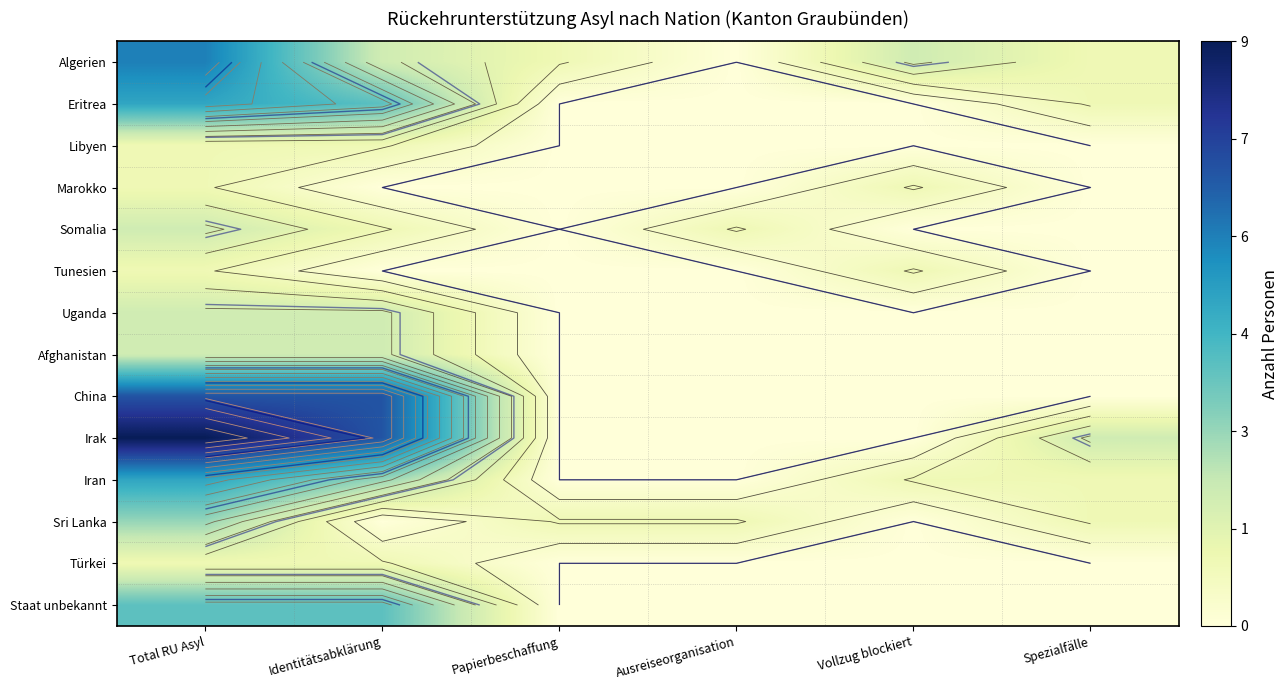

Which category has the lowest value across all series?

Ausreiseorganisation